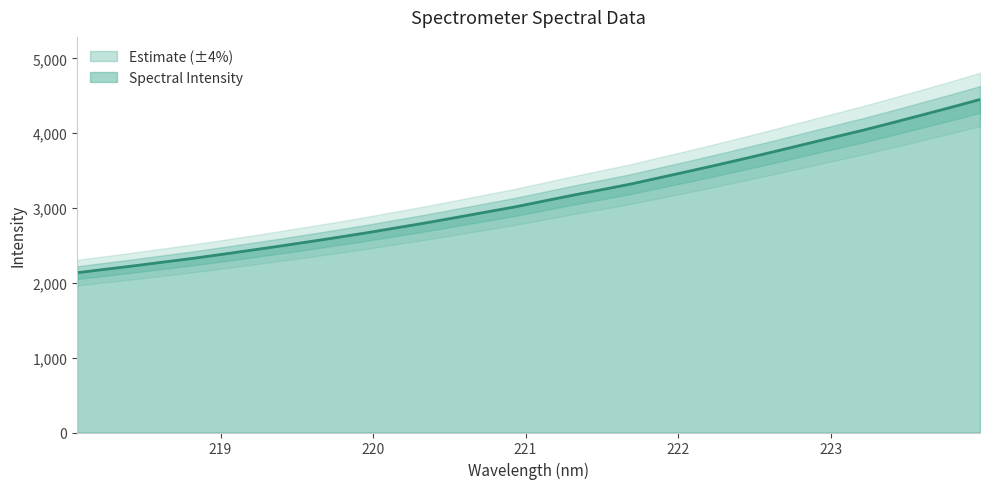

What position from the left is 219.7801?

10